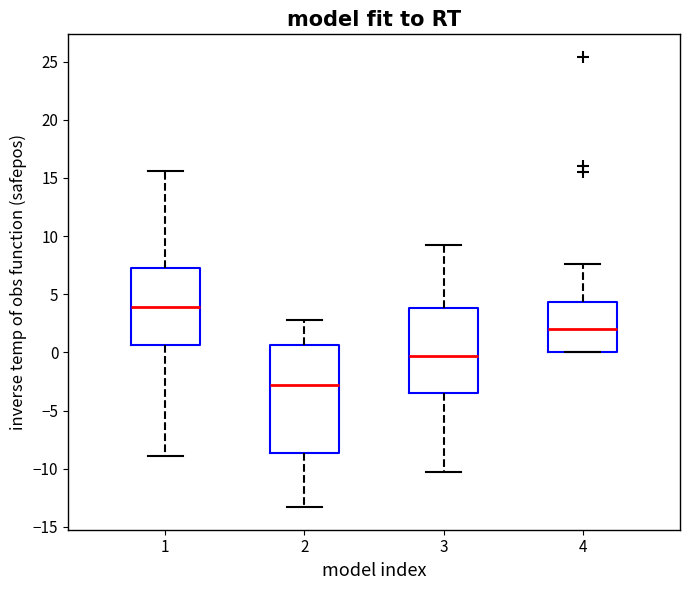

Where is the lower edge of the box at x = 1 on the y-axis? The values are not printed on the chart, so give them approximately, as read against the axis.

0.5